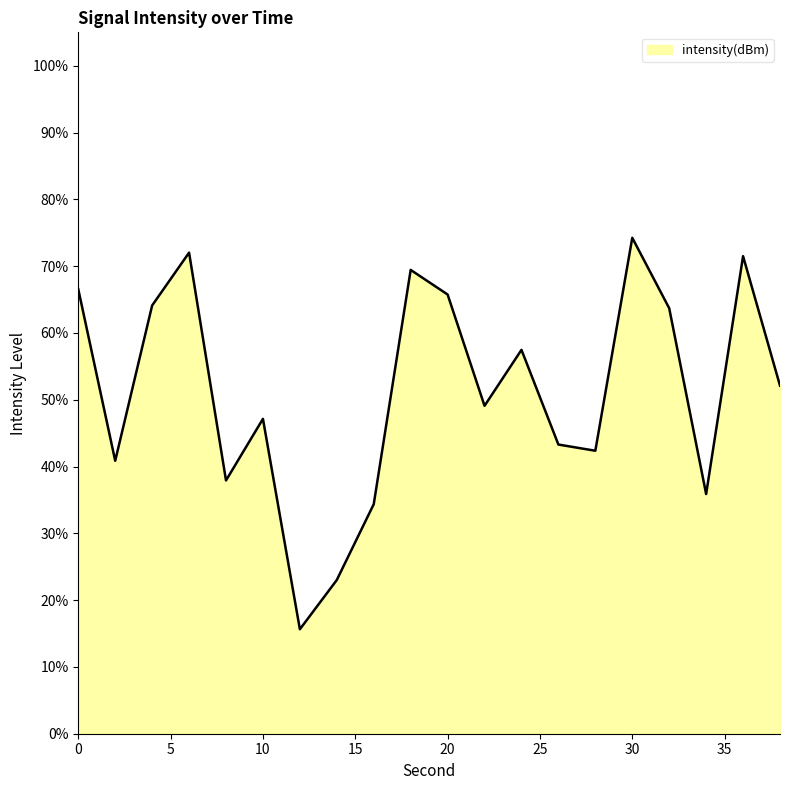

What is the greatest value displayed?

74.2